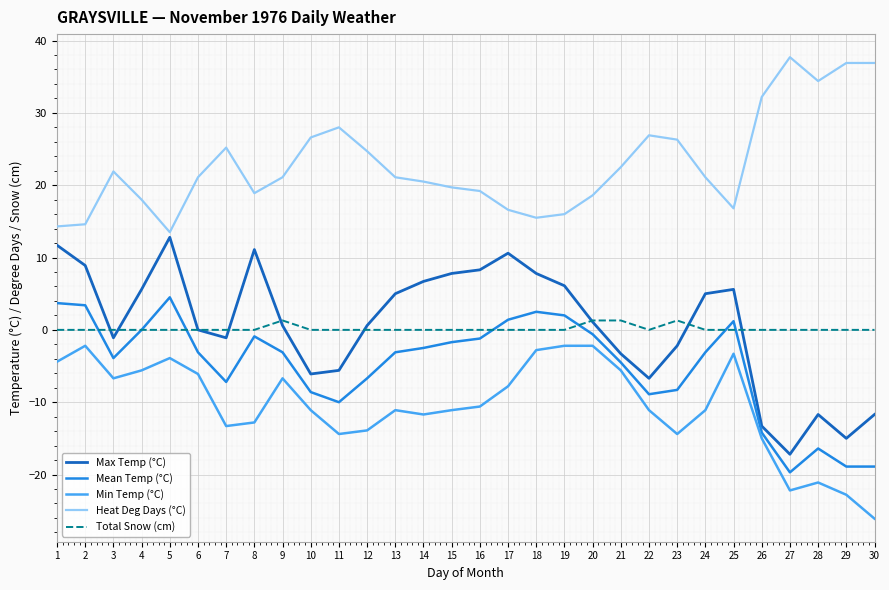

Is the value of Heat Deg Days (°C) at 26 greater than the value of Total Snow (cm) at 10?

Yes